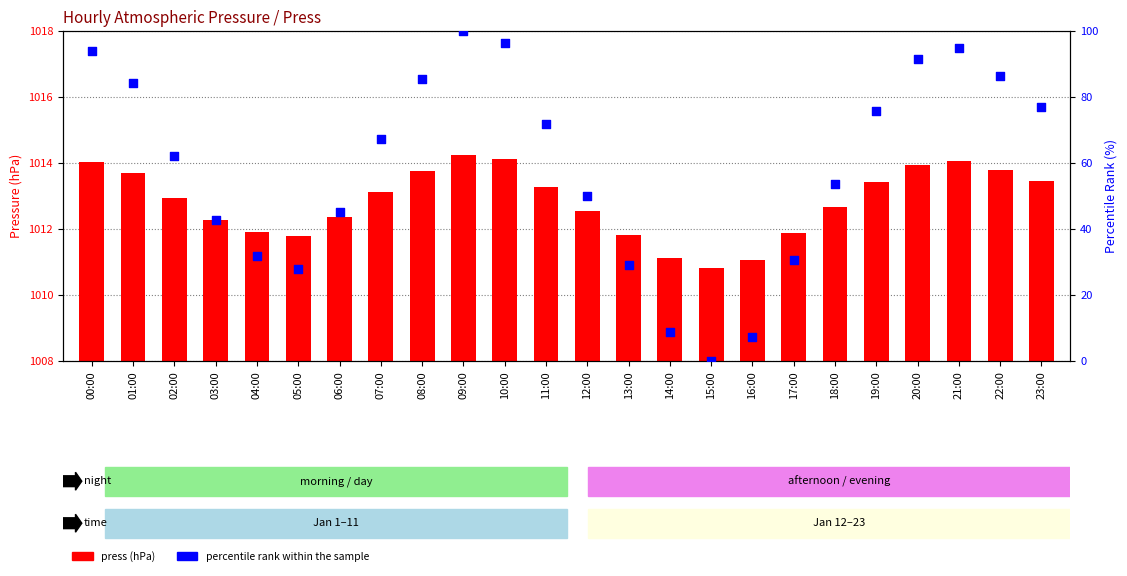

Which series contains the lowest Y value?

percentile rank within the sample